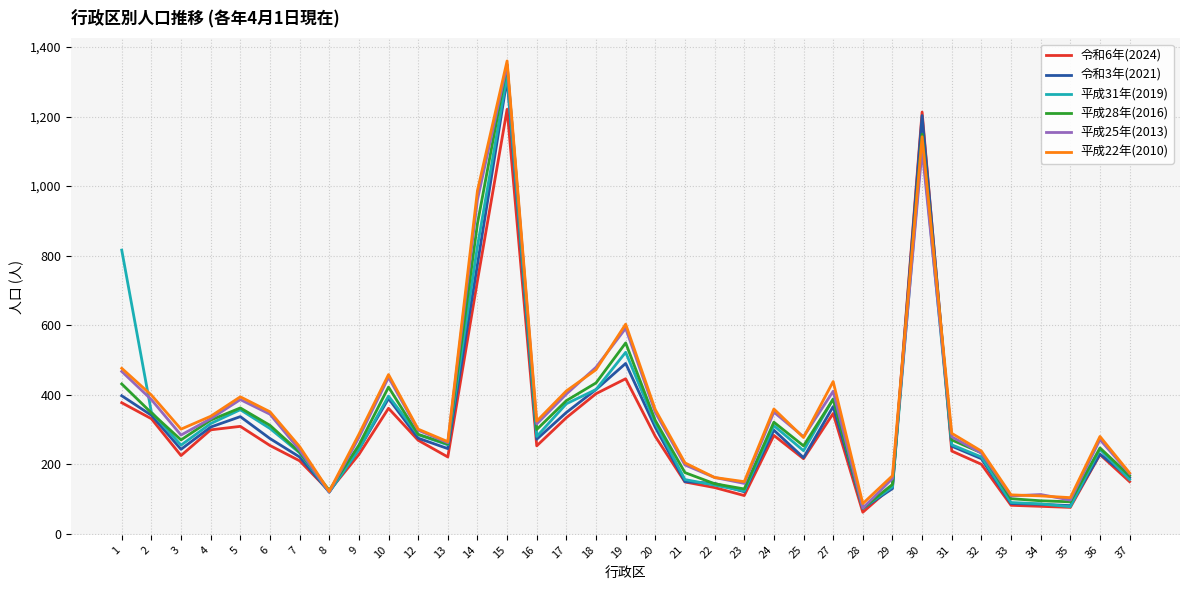

Where is 令和3年(2021) nearest to the value 690?

14